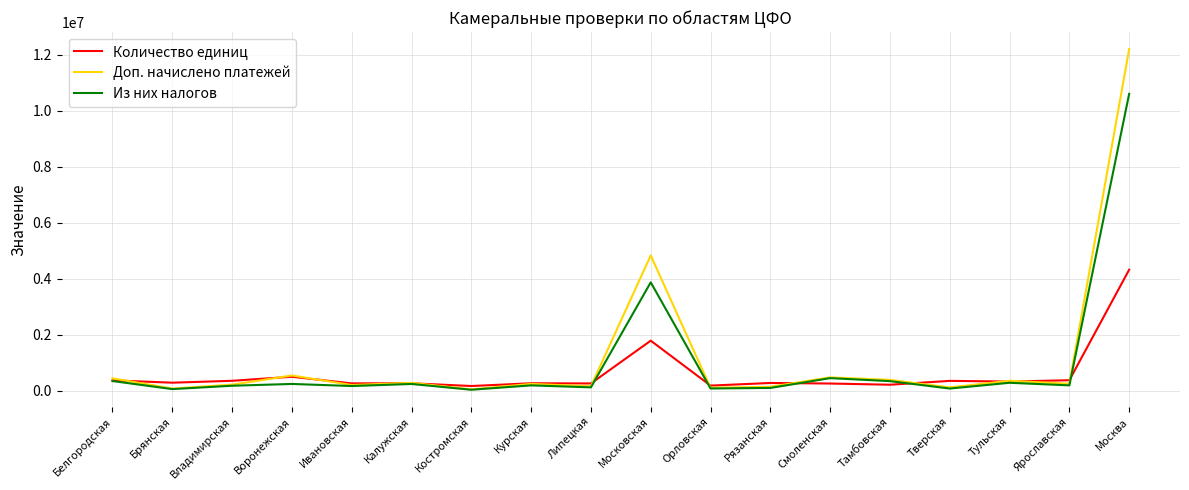

Does the chart display data point markers on the line(s)?

No